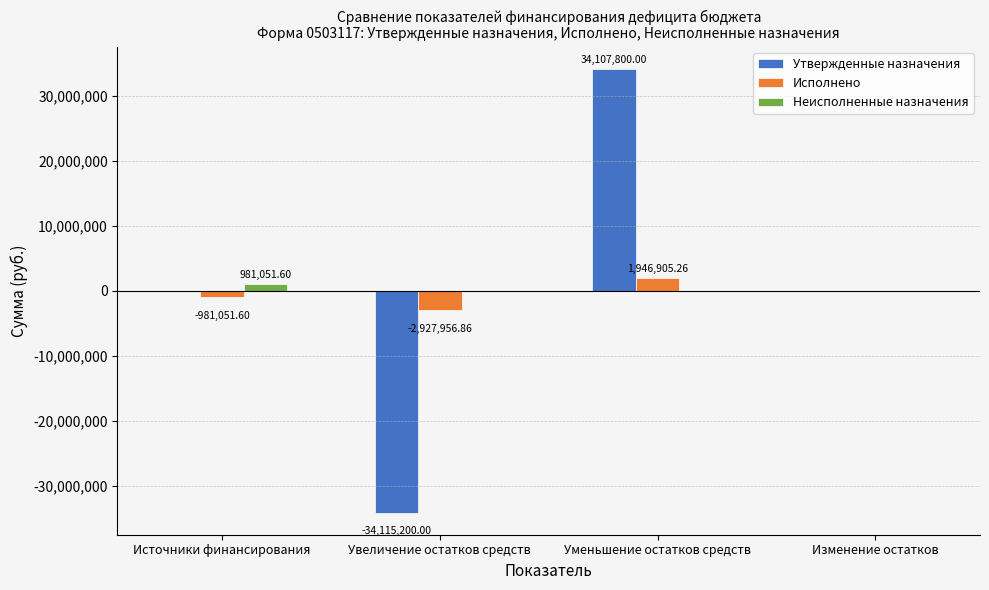

The value of Утвержденные назначения at Изменение остатков is 37046155.1. True or false?

False